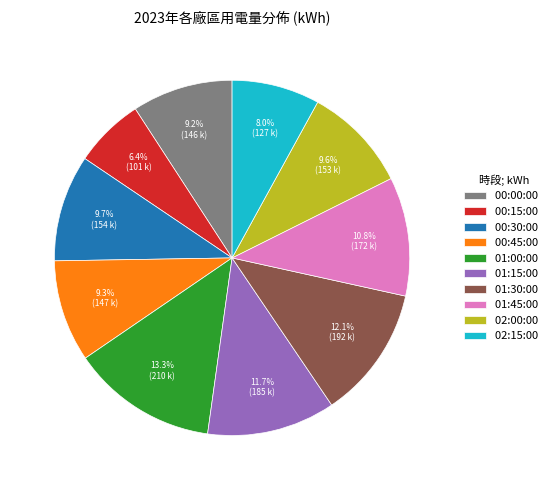

Between 01:45:00 and 00:30:00, which is larger?

01:45:00